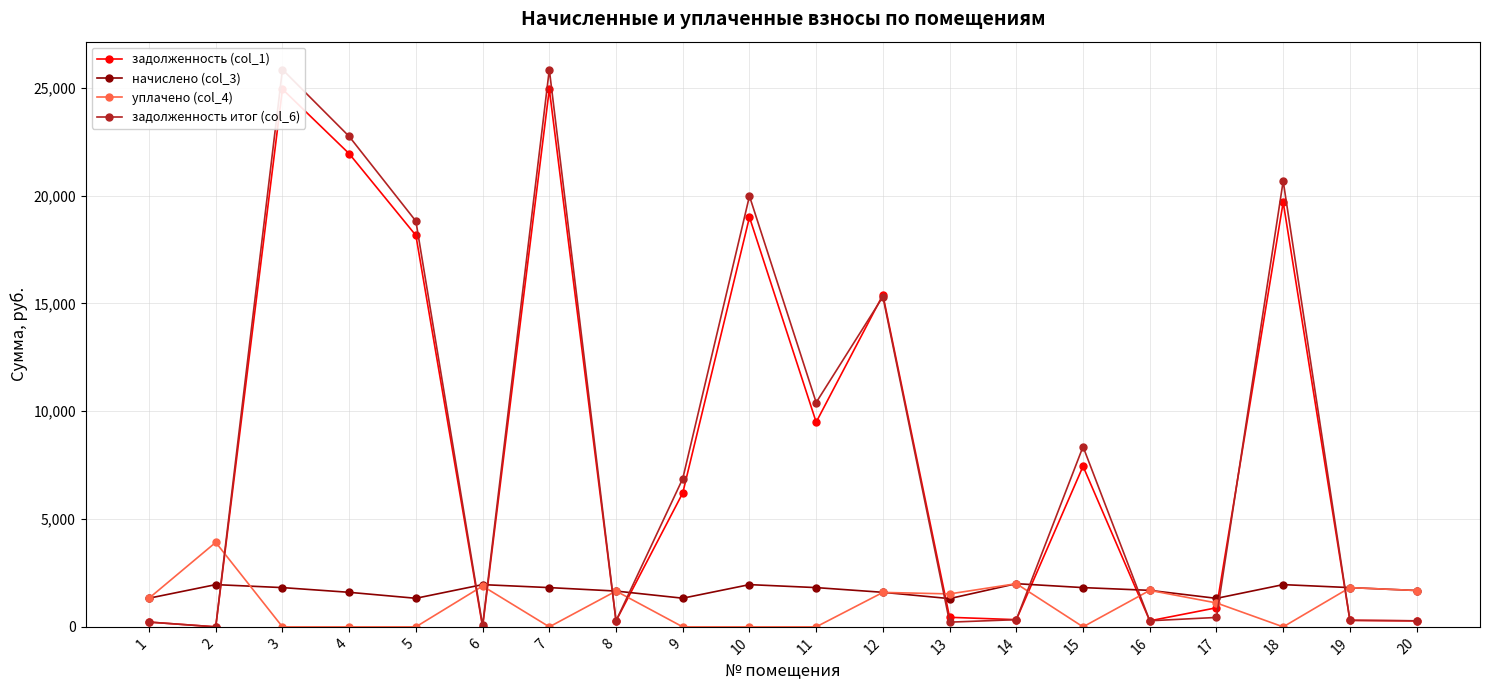

True or false: задолженность итог (col_6) and начислено (col_3) intersect in this chart.

True